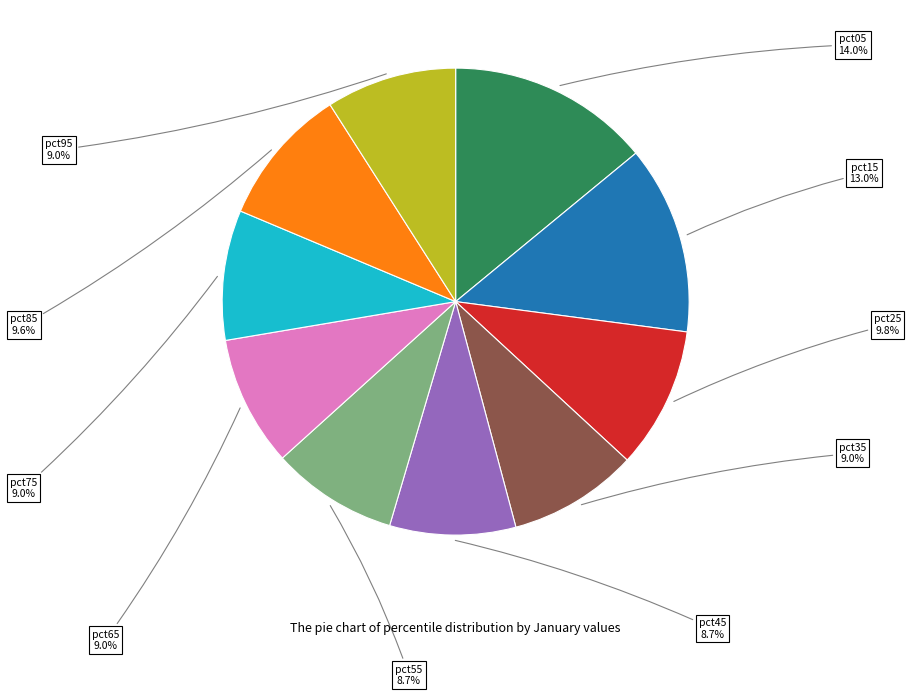

Is there any slice that represents more than half of the pie?

No